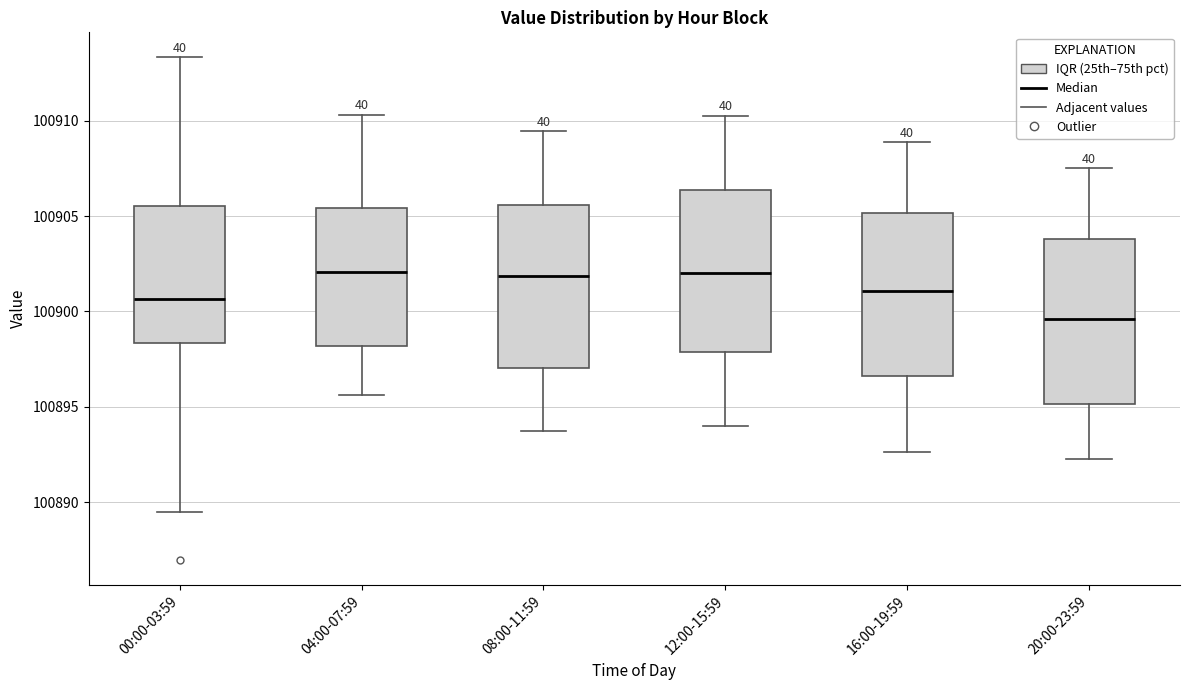

Reading left to right, read every box against the y-axis: the position of its median line, the range the box covers, and the ends of its whiskers. The values are not printed on the chart, so give them approximately, as read against the axis.

00:00-03:59: median 100900.5, box 100898.5 to 100905.5, whiskers 100889.5 to 100913.5
04:00-07:59: median 100902.0, box 100898.0 to 100905.5, whiskers 100895.5 to 100910.5
08:00-11:59: median 100902.0, box 100897.0 to 100905.5, whiskers 100894.0 to 100909.5
12:00-15:59: median 100902.0, box 100898.0 to 100906.5, whiskers 100894.0 to 100910.5
16:00-19:59: median 100901.0, box 100896.5 to 100905.0, whiskers 100892.5 to 100909.0
20:00-23:59: median 100899.5, box 100895.0 to 100904.0, whiskers 100892.5 to 100907.5